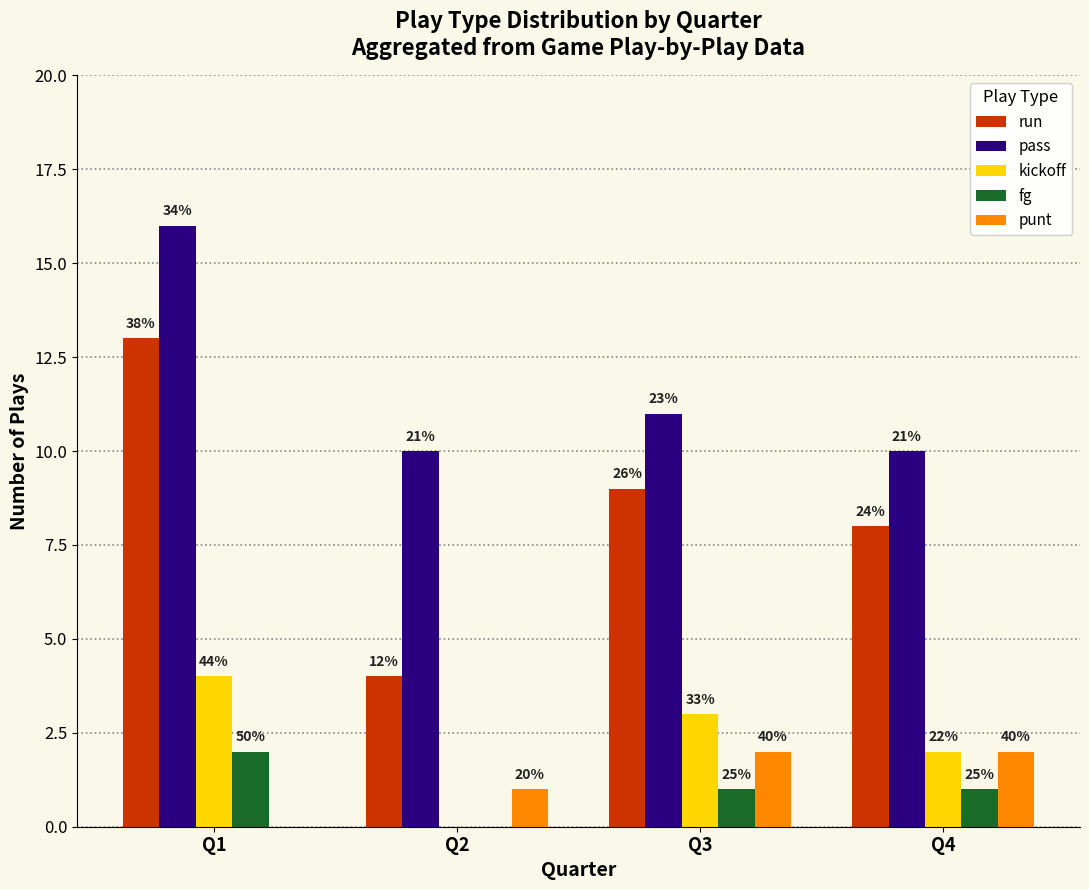

What is the difference between the second highest and minimum values in the punt series?

2